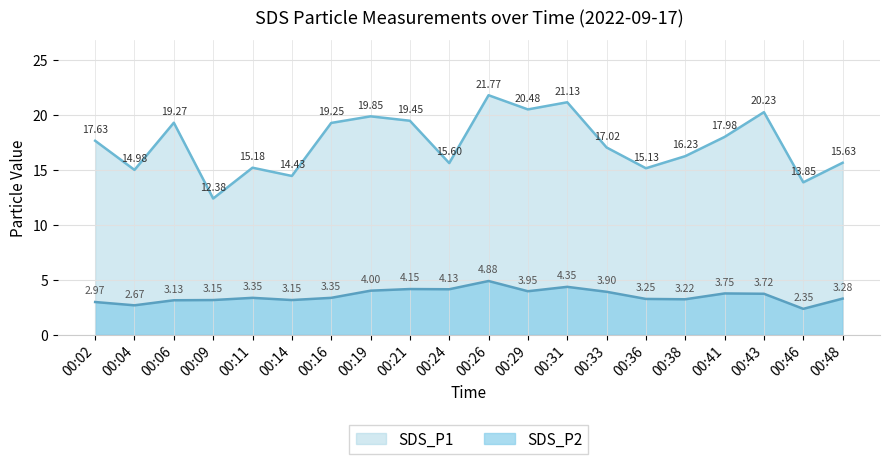

Count the number of categories in the chart.

20